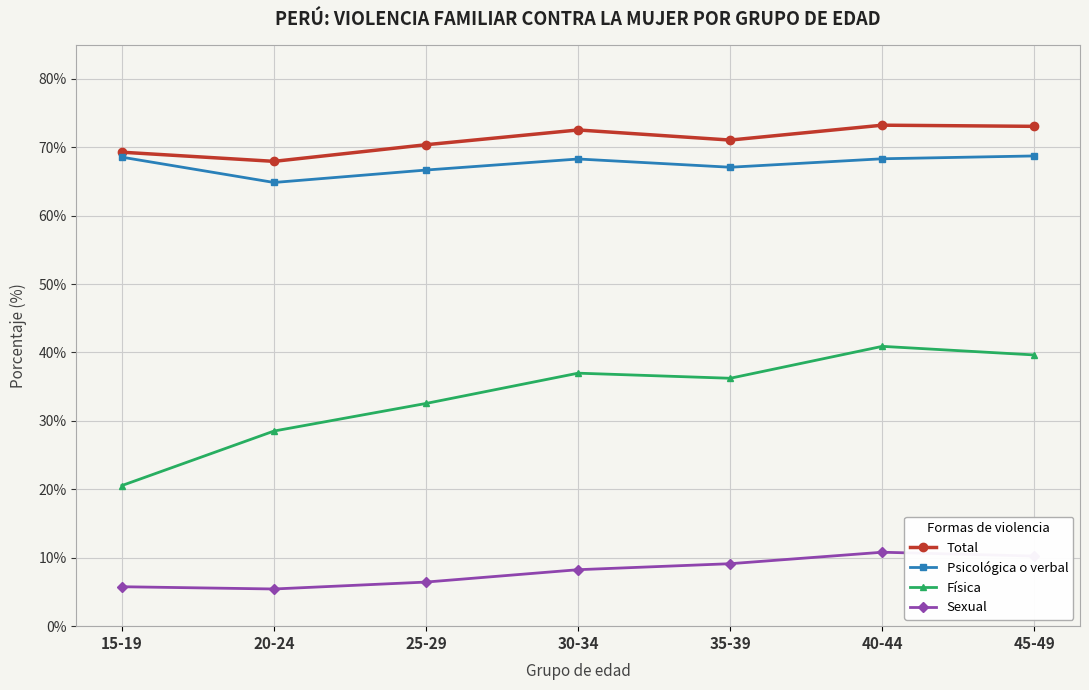

What is the difference between the second highest and second lowest values in the Sexual series?

4.5